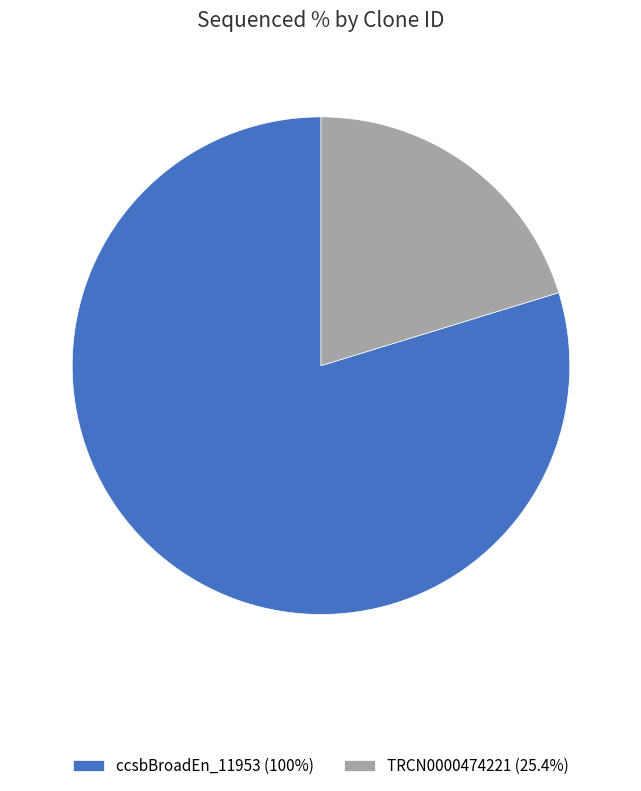

Is there any slice that represents more than half of the pie?

Yes